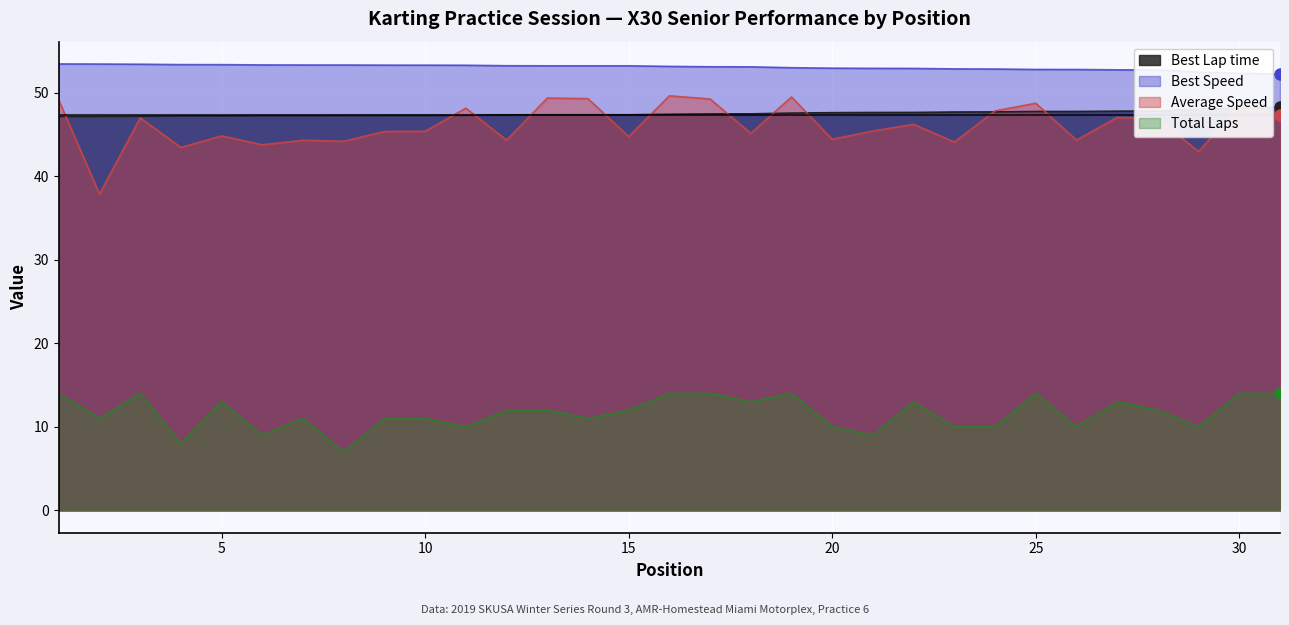

Where is Best Lap time nearest to the value 47?

1